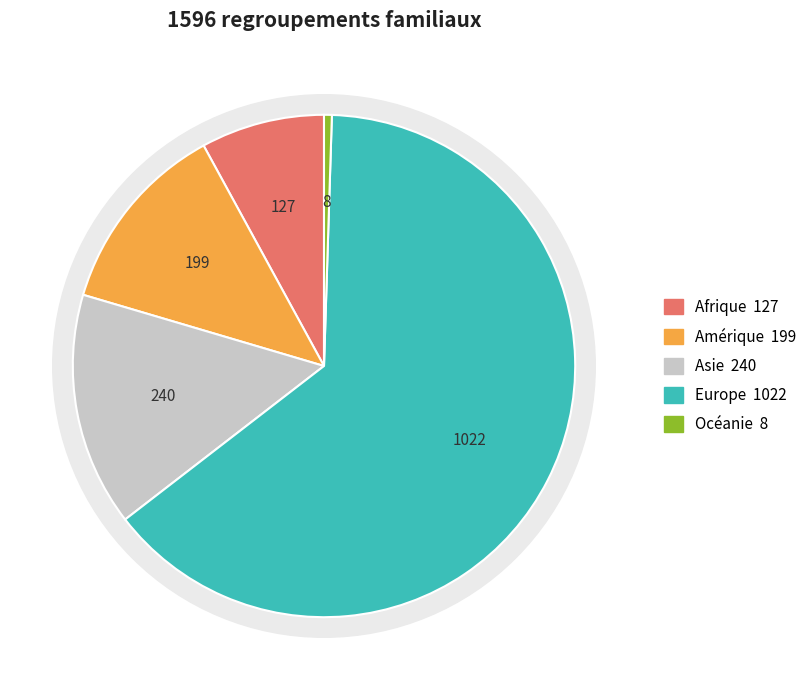

To the nearest percent, what is the difference between the largest and smallest slice percentages?

64%